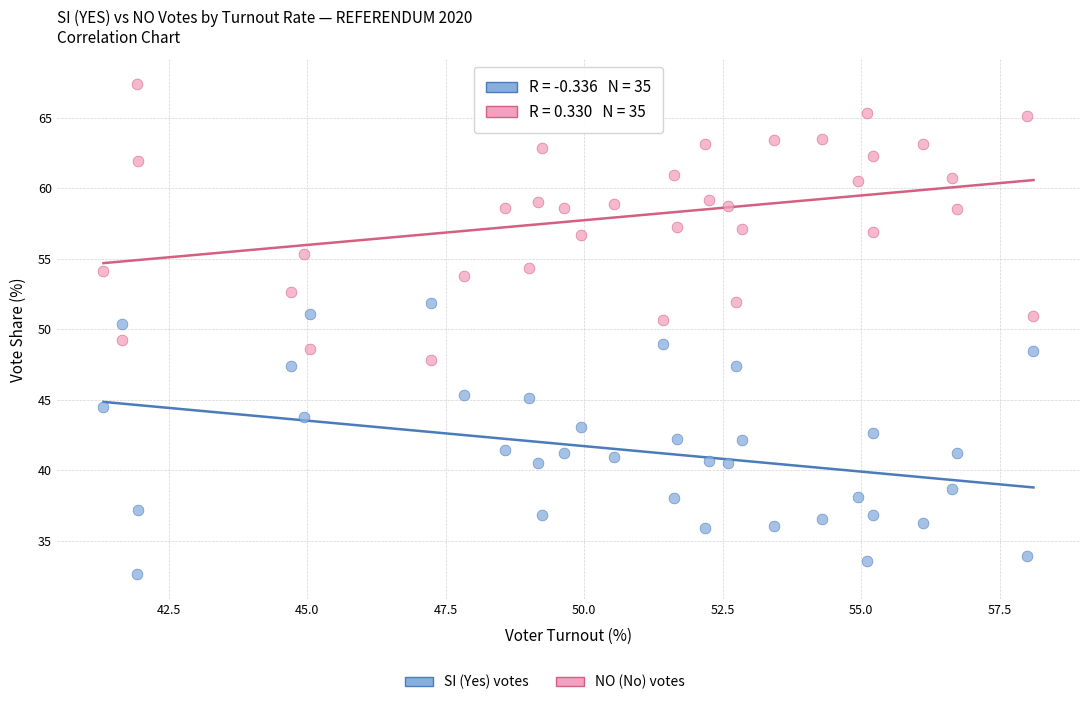

Which series reaches the maximum Y coordinate?

NO (No) votes